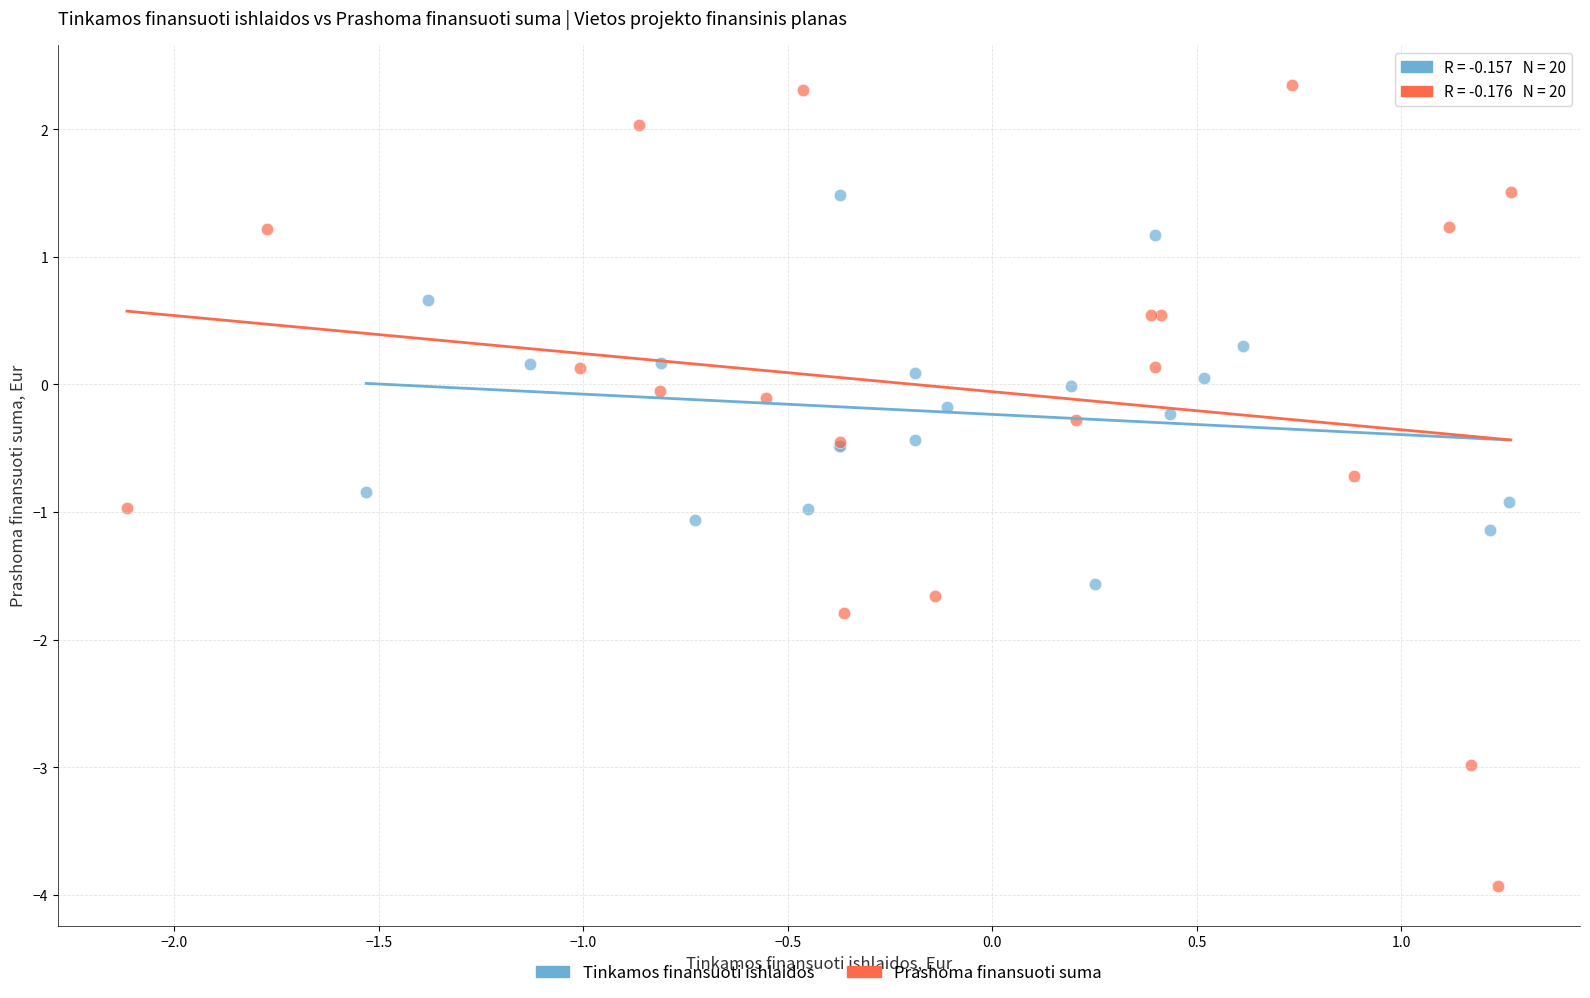

What are all the series names shown in the legend?

Tinkamos finansuoti ishlaidos, Prashoma finansuoti suma